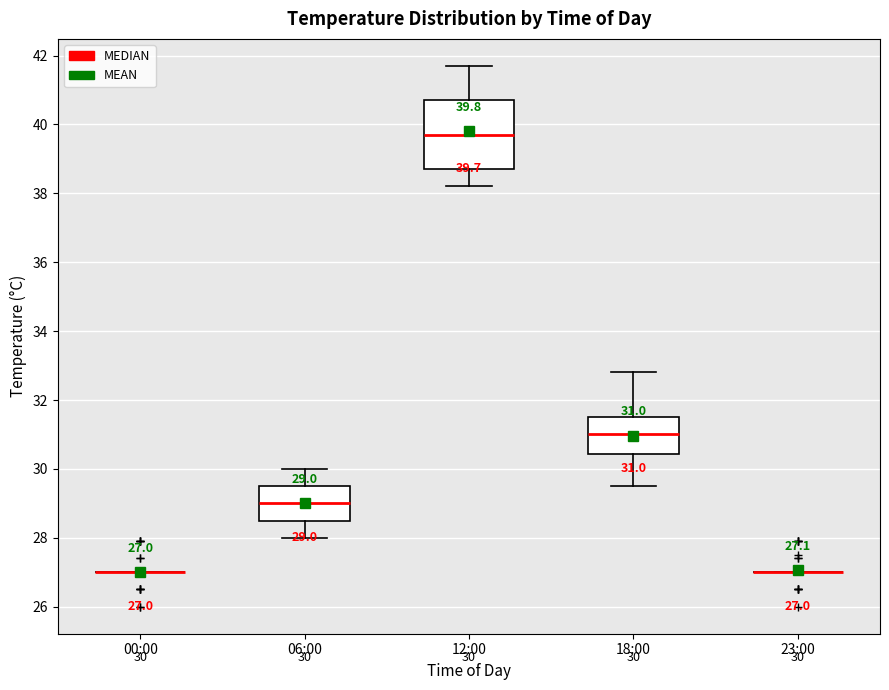

Comparing the boxes themselves (not the whiskers), which one is the tallest?

12:00